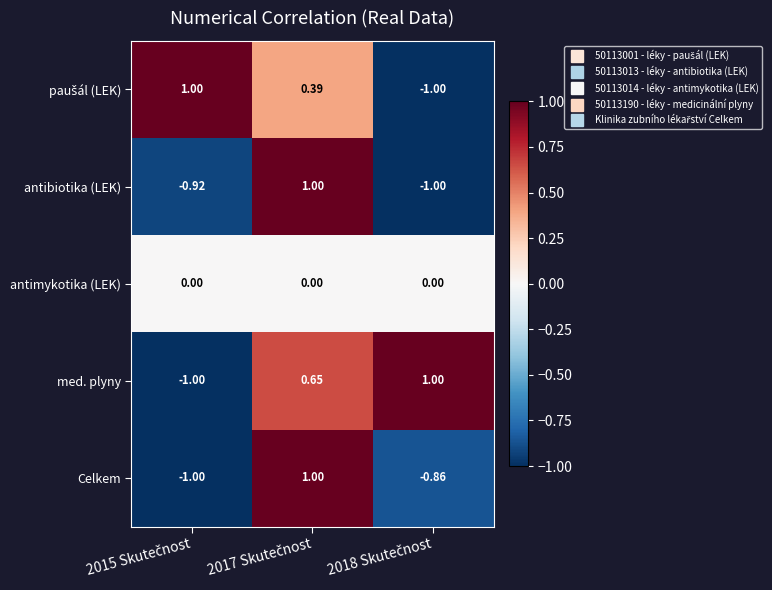

Which series has the largest total across all categories?

med. plyny